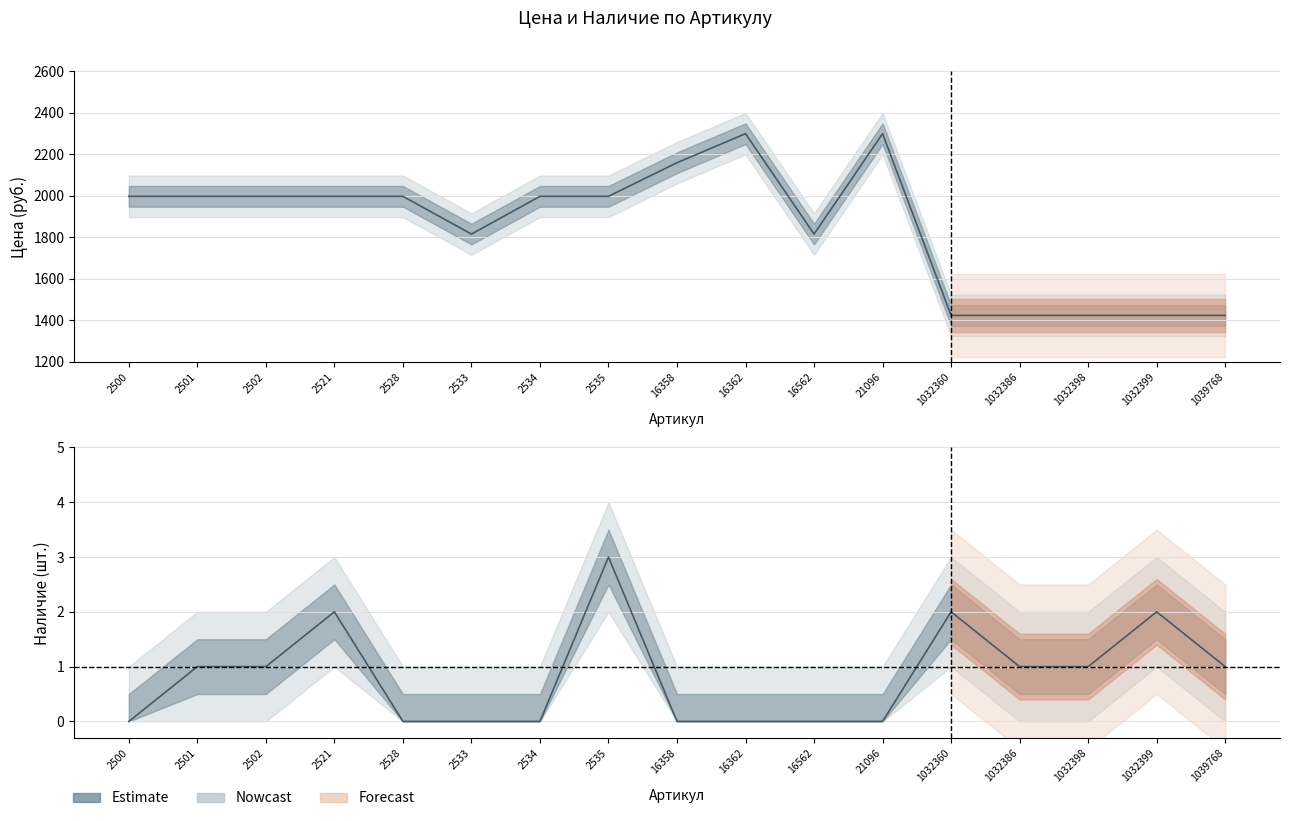

Between 2533 and 1032386, which series saw the biggest shift?

Цена